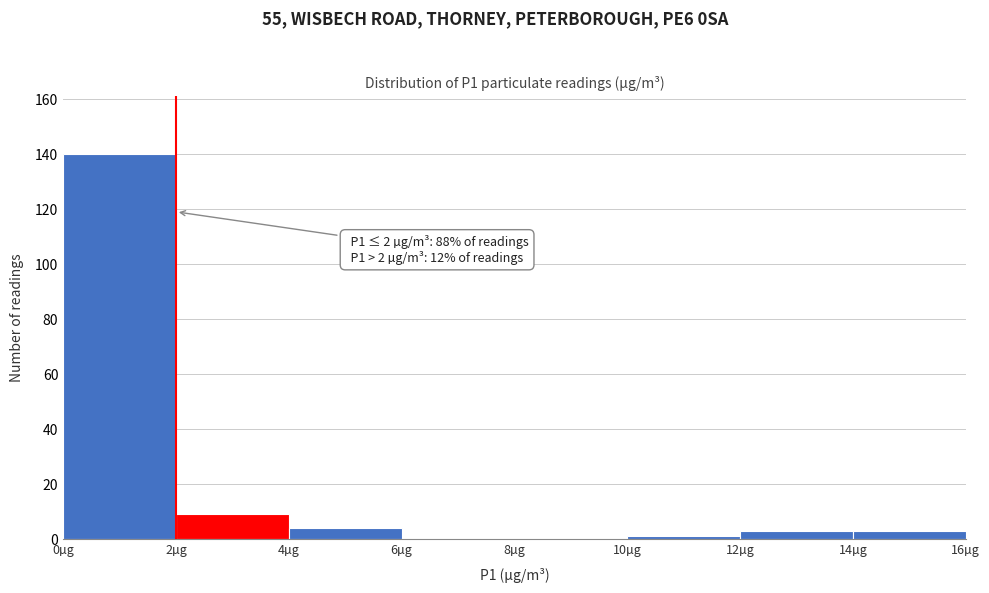

Over which range of the x-axis is the bar tallest?

0 to 2